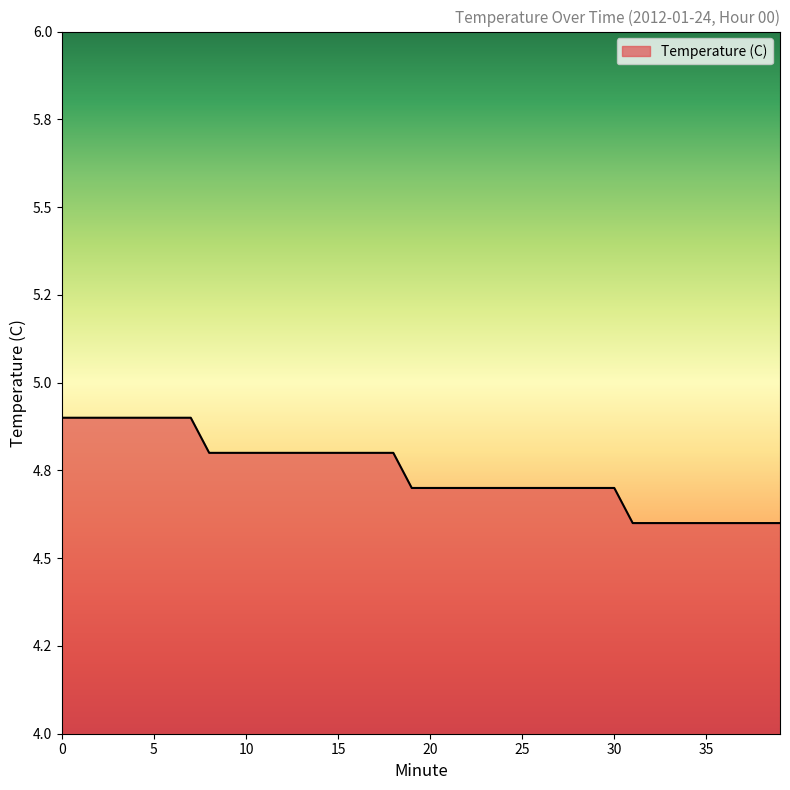

What is the smallest value displayed?

4.6